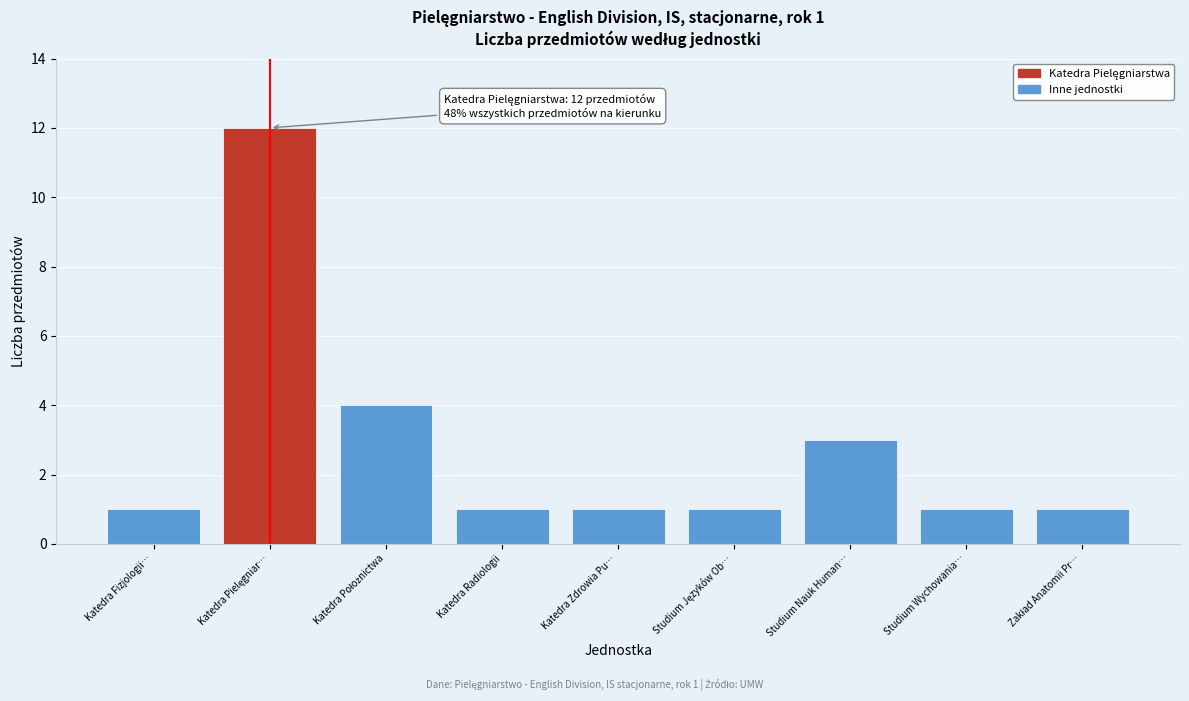

Reading left to right, what are all the values shown in this chart?

1	12	4	1	1	1	3	1	1